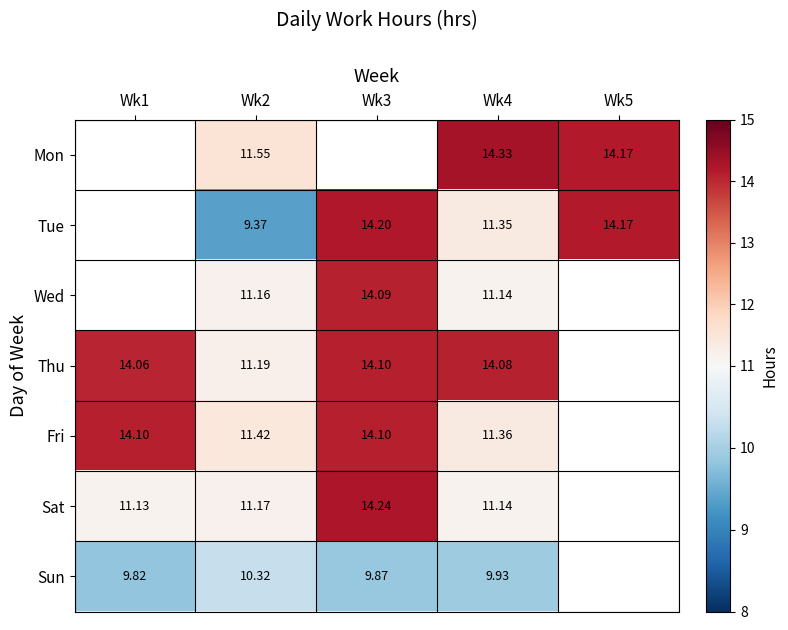

Is the value of Thu at Wk4 greater than the value of Sat at Wk4?

Yes